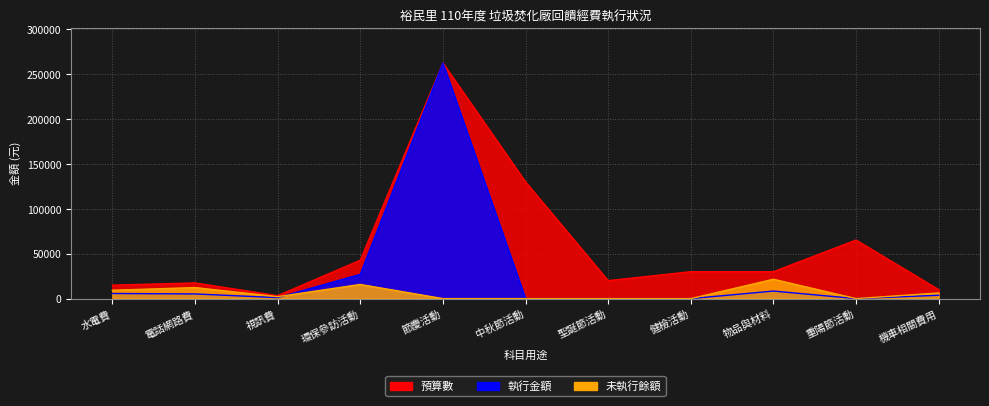

Which has a higher value, 聖誕節活動 or 重陽節活動?

重陽節活動